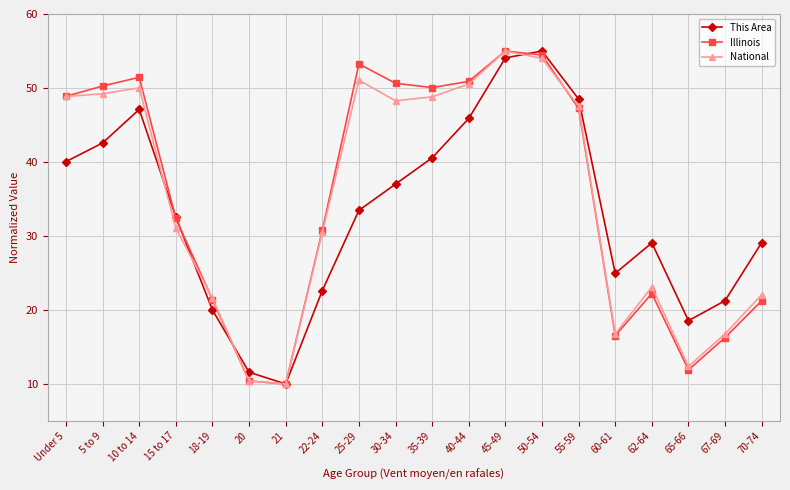

True or false: National and Illinois intersect in this chart.

True